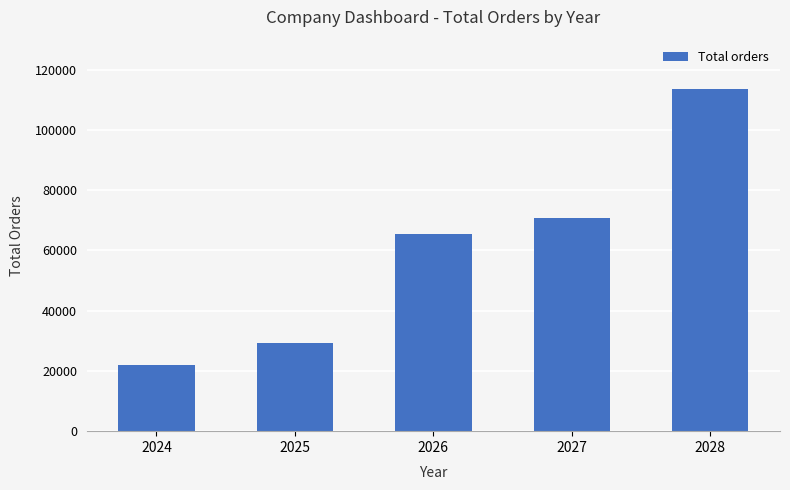

What is the average value?

60200.7